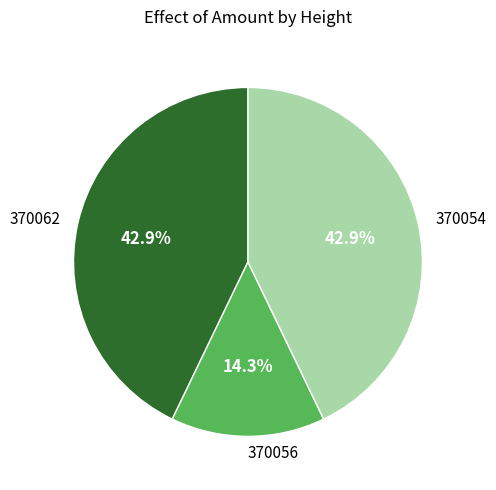

To the nearest percent, what portion does 370062 represent?

43%